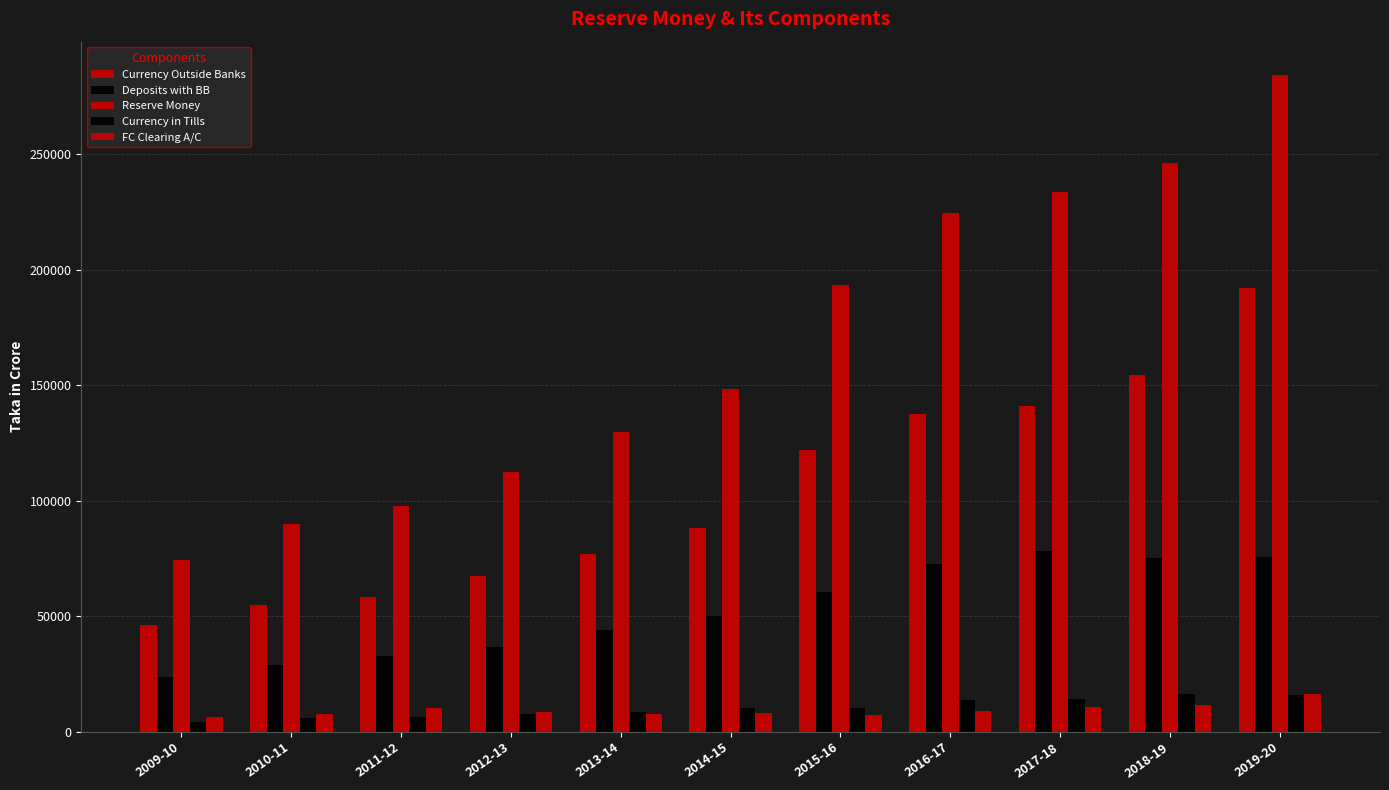

How many distinct data groups are displayed?

5